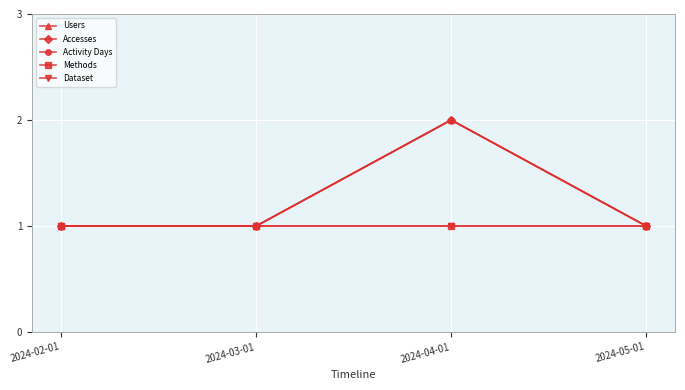

What value does the Methods series have at 2024-03-01?

1